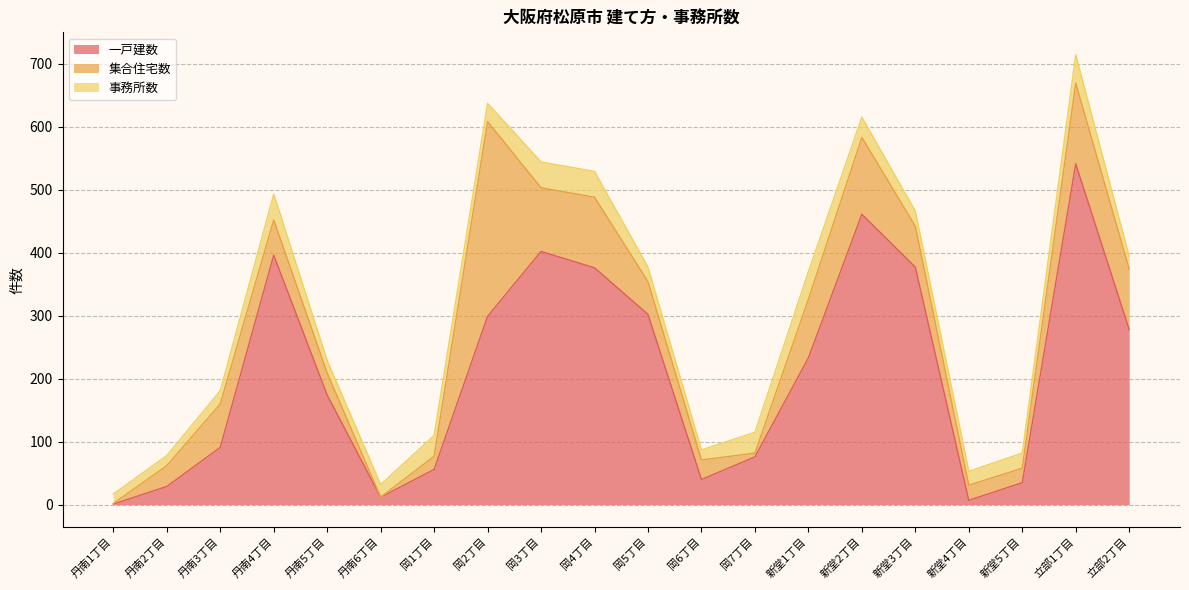

What are all the series names shown in the legend?

一戸建数, 集合住宅数, 事務所数